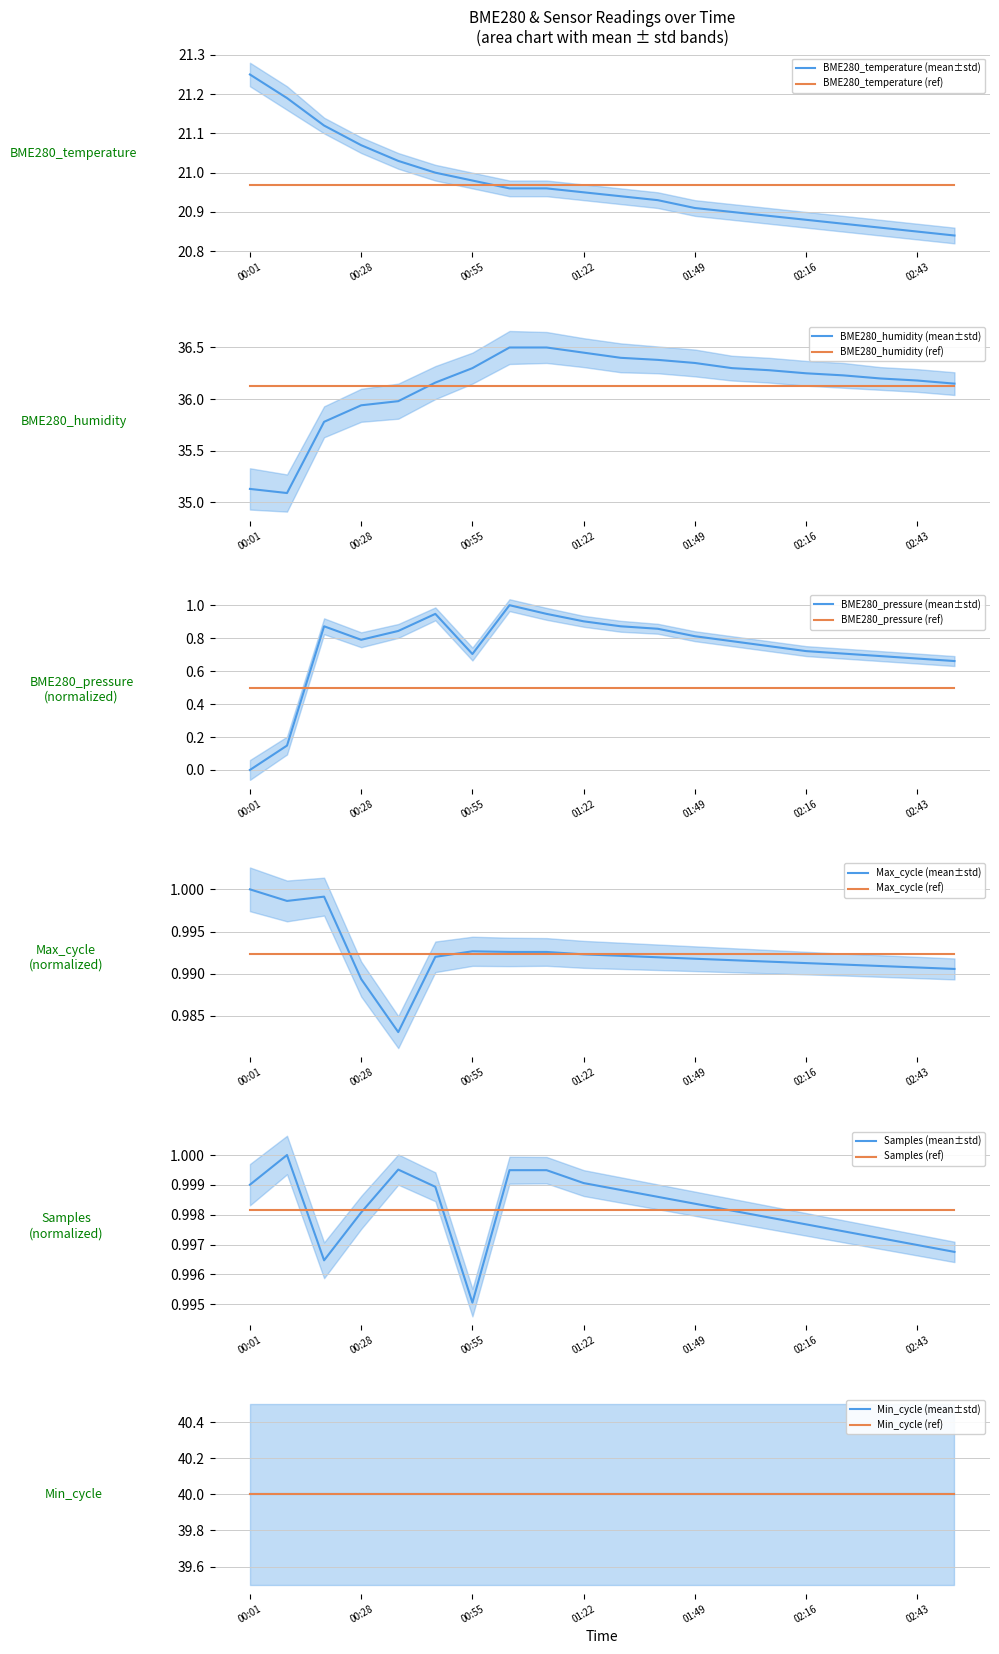

Which label corresponds to the smallest value in the chart?

00:01